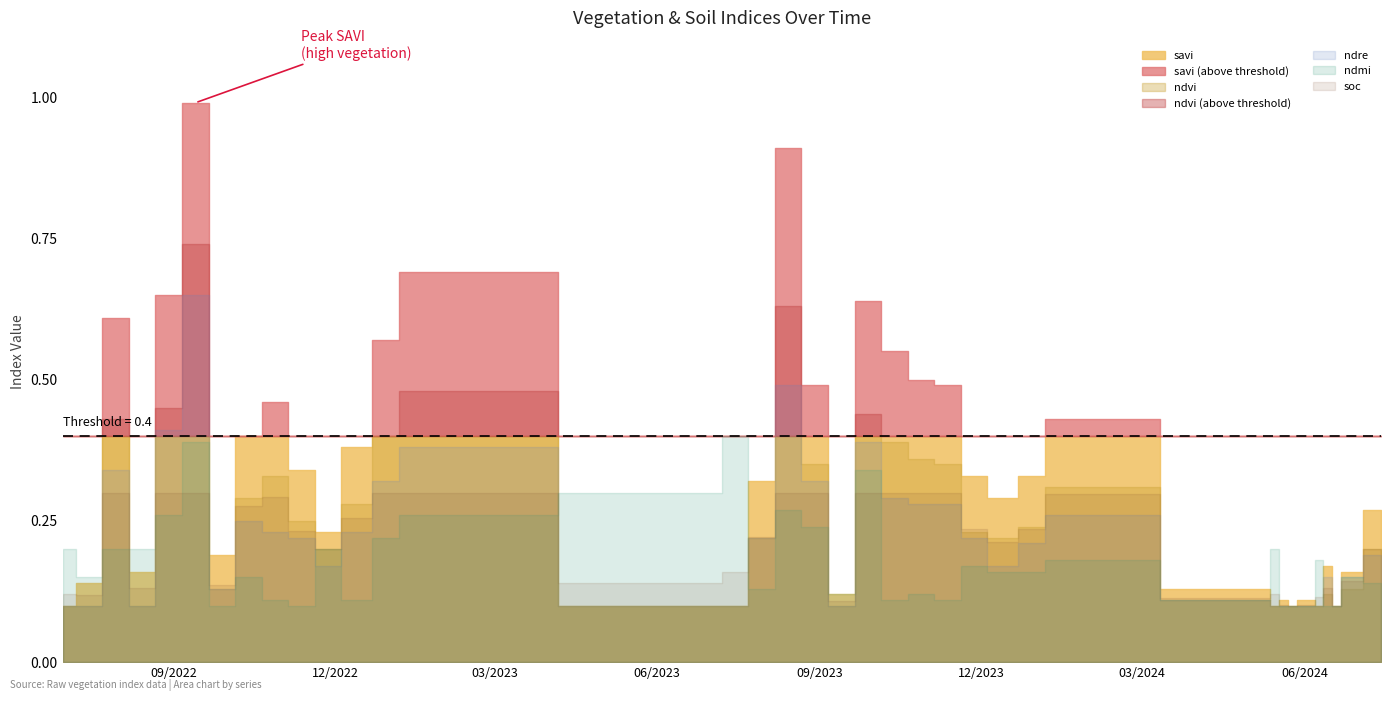

Is it true that savi equals 0.5 at 28-10-2022?

True